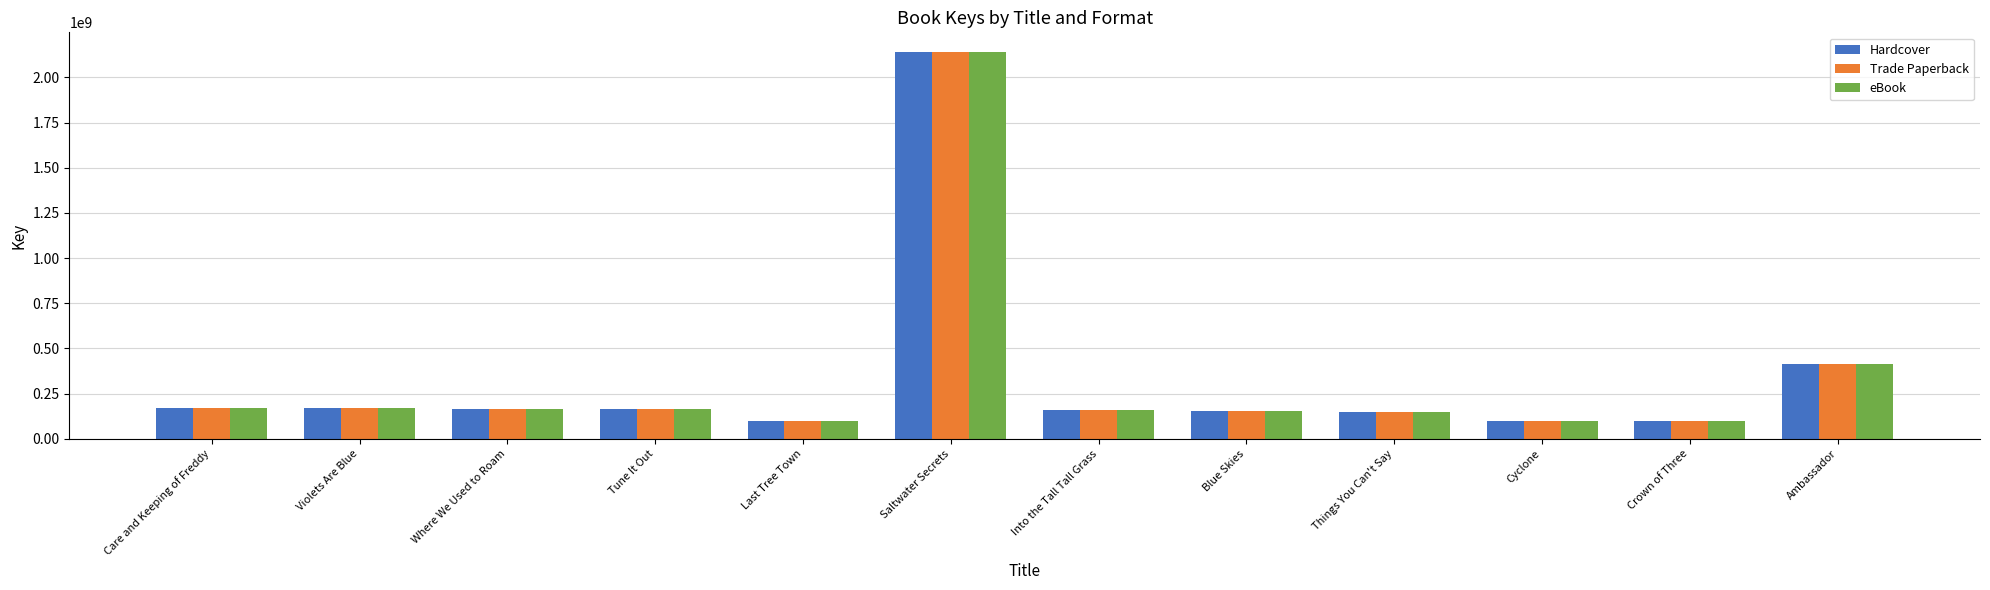

At which category is the sum across all series the highest?

Saltwater Secrets